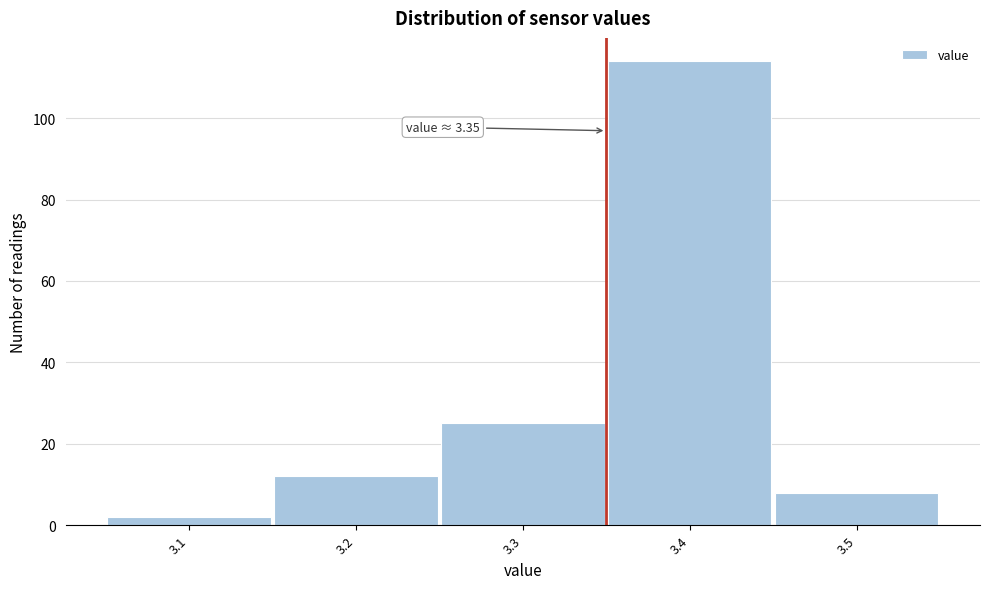

Which range on the x-axis has the tallest bar?

3.35 to 3.45